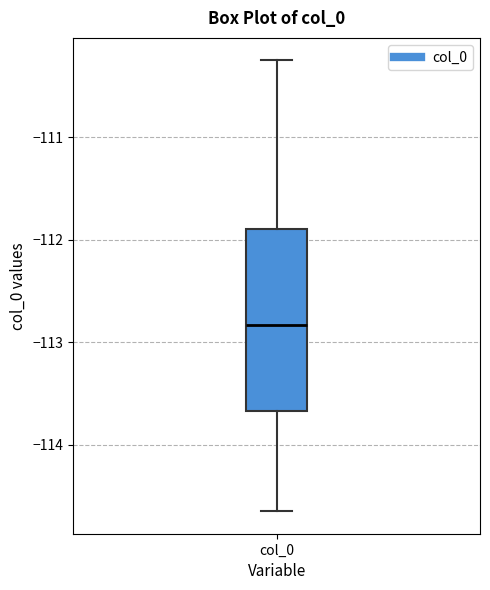

Where does the lower whisker of the box for col_0 end on the y-axis? The values are not printed on the chart, so give them approximately, as read against the axis.

-114.6